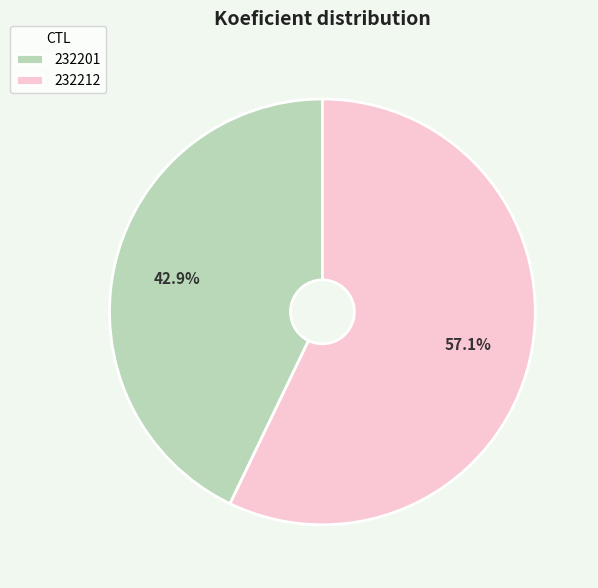

Count the number of slices in the pie.

2